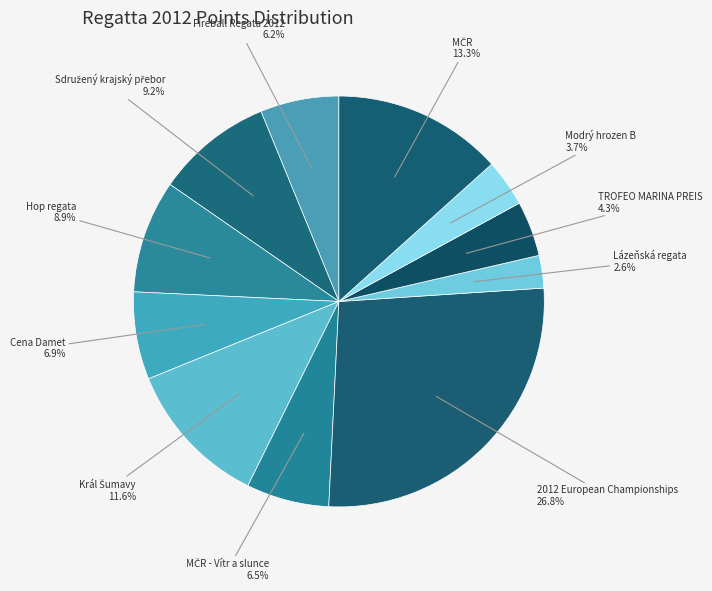

Combined, what portion of the pie is Hop regata and Lázeňská regata?

11.5%